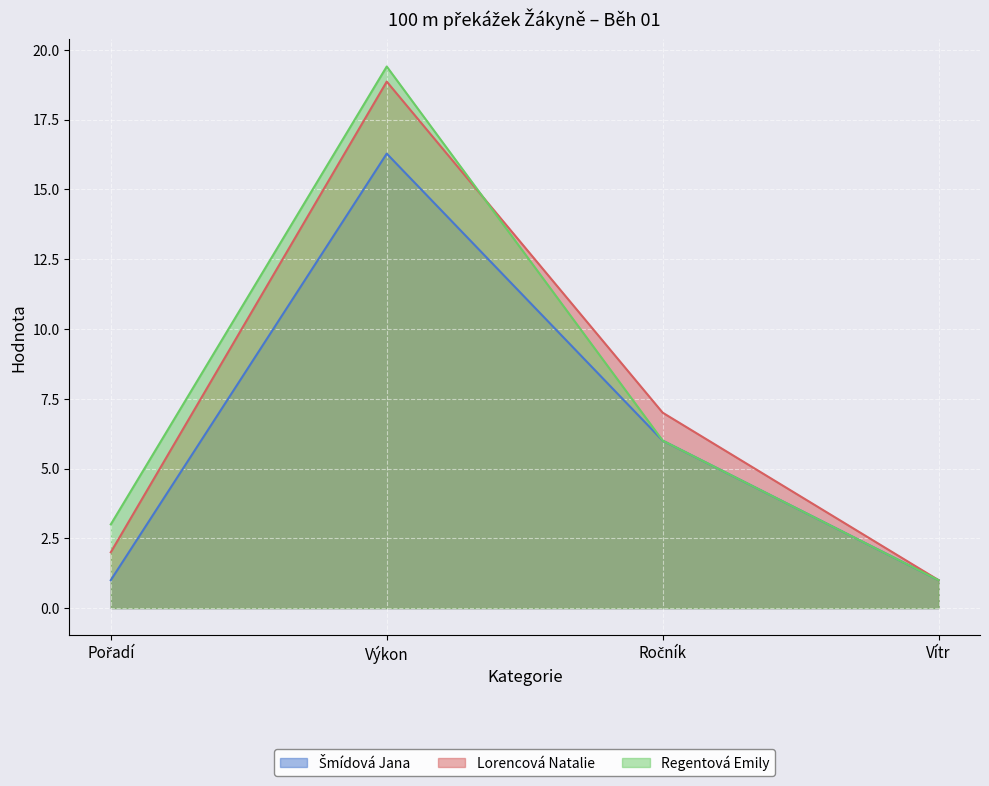

At Ročník, list the series in order from largest to smallest.

Lorencová Natalie, Šmídová Jana, Regentová Emily